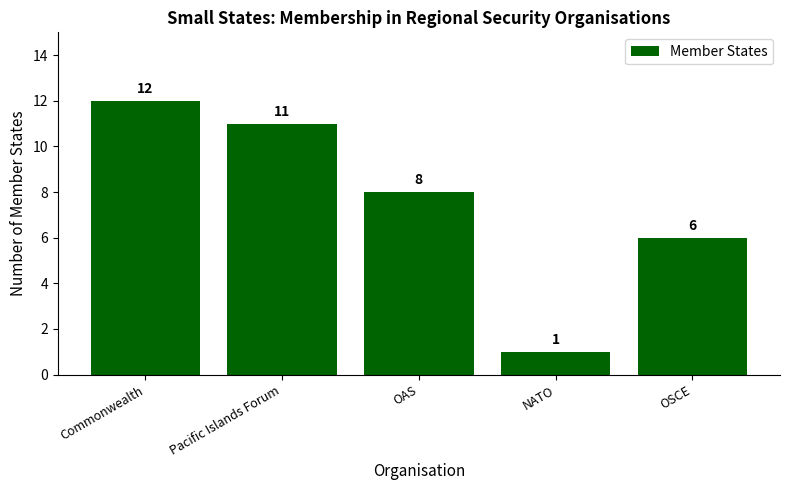

Are the bars horizontal?

No